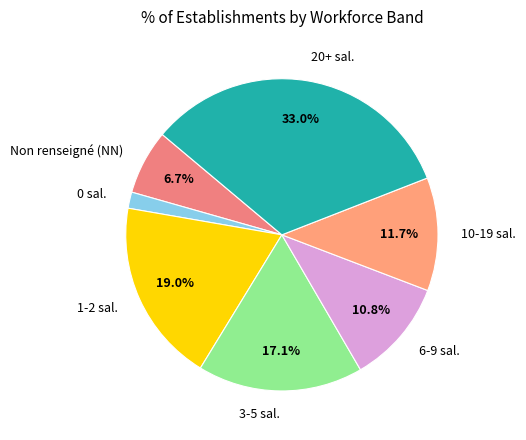

To the nearest percent, what is the average slice percentage?

14%